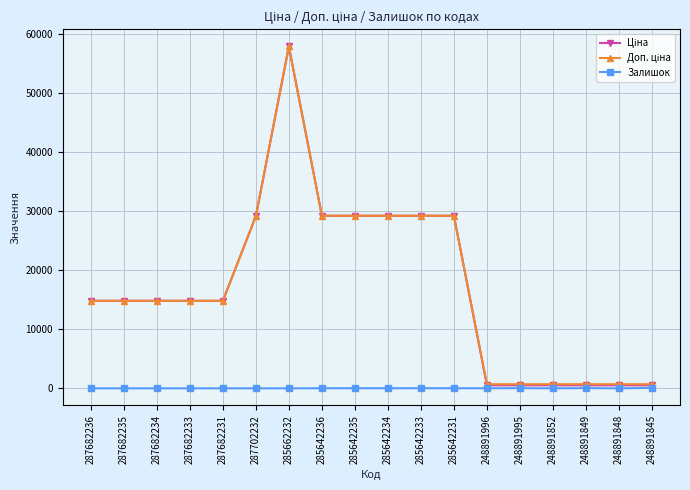

Is it true that Залишок equals 0.0 at 285662232?

True